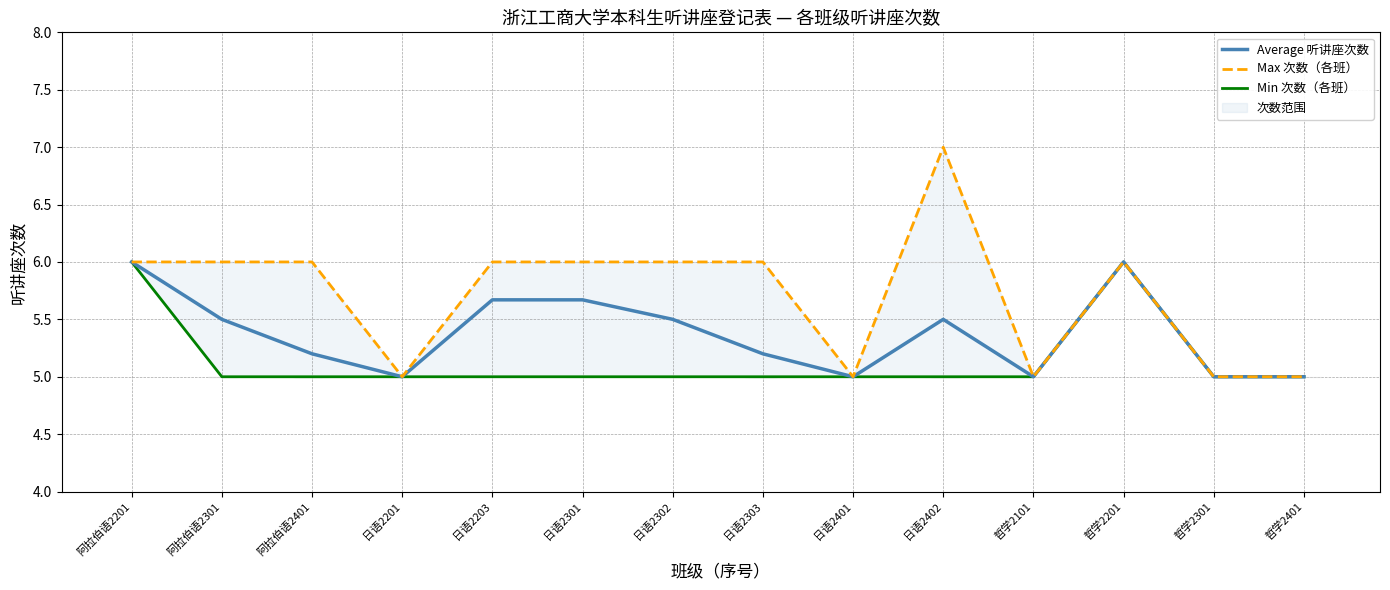

What is the sum of all Min 次数（各班） values?

72.0